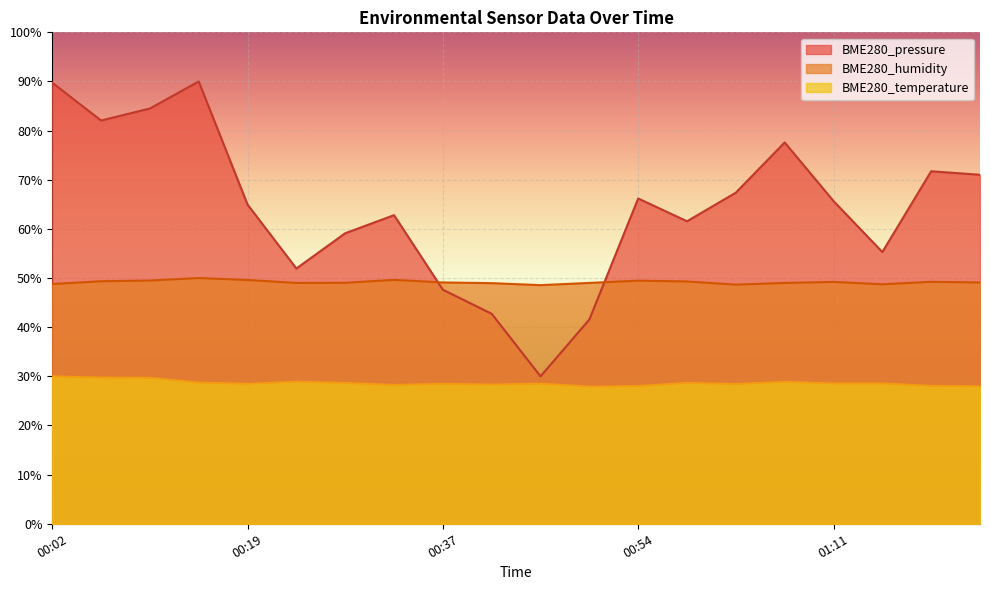

Which series ends up on top after the final intersection of BME280_pressure and BME280_humidity?

BME280_pressure